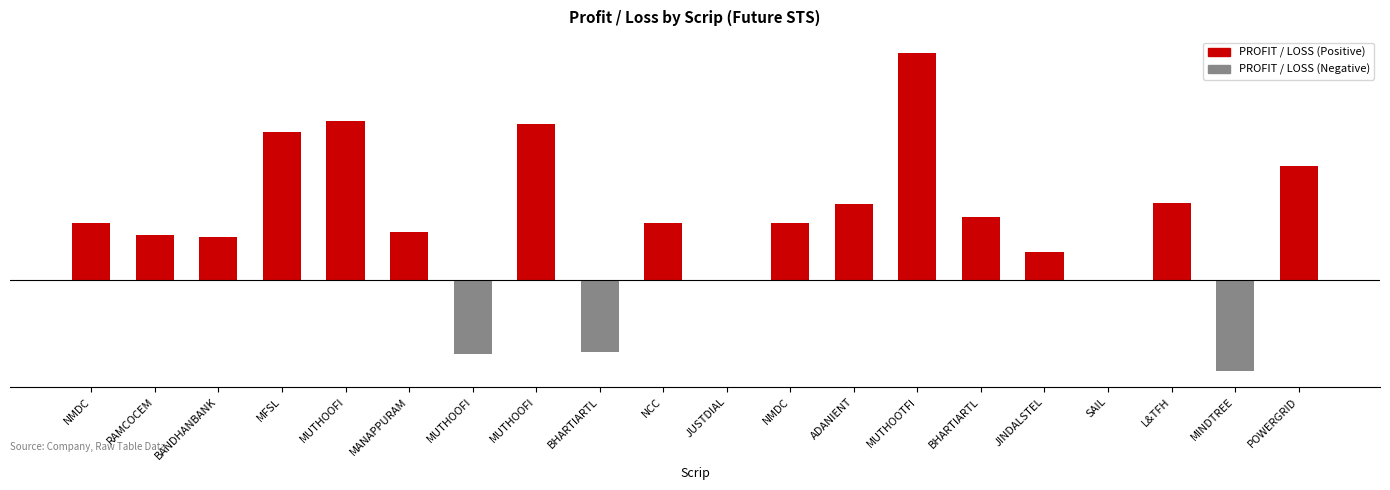

True or false: the data shows 84000 at MUTHOOFI.

True